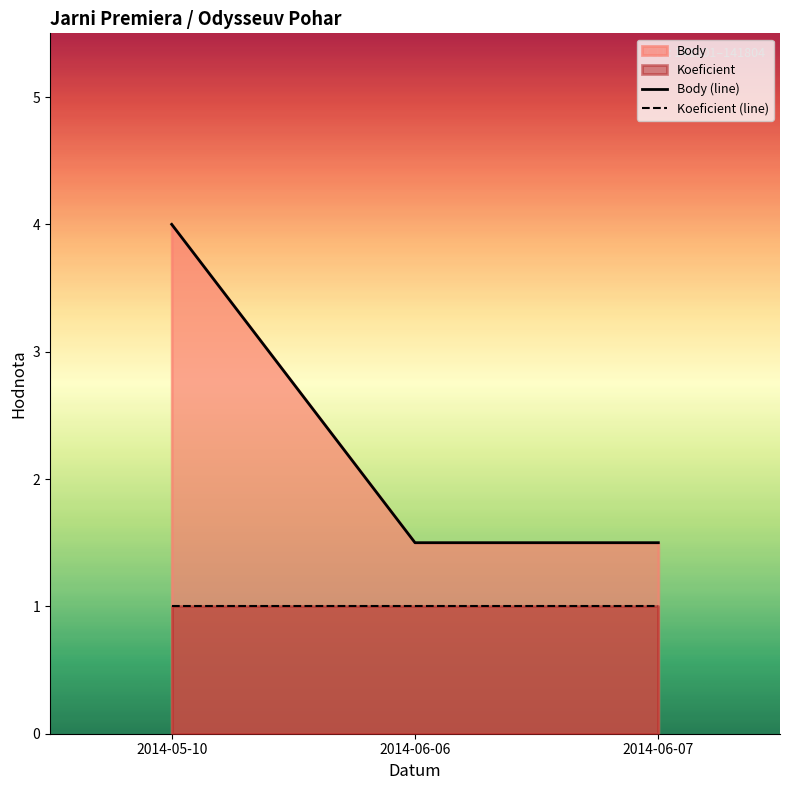

What is the label of the 1st point from the right?

2014-06-07